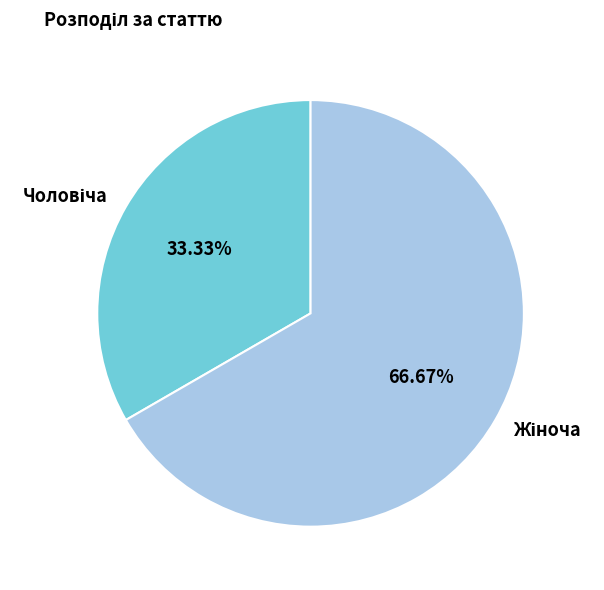

Is there a majority slice in this chart?

Yes